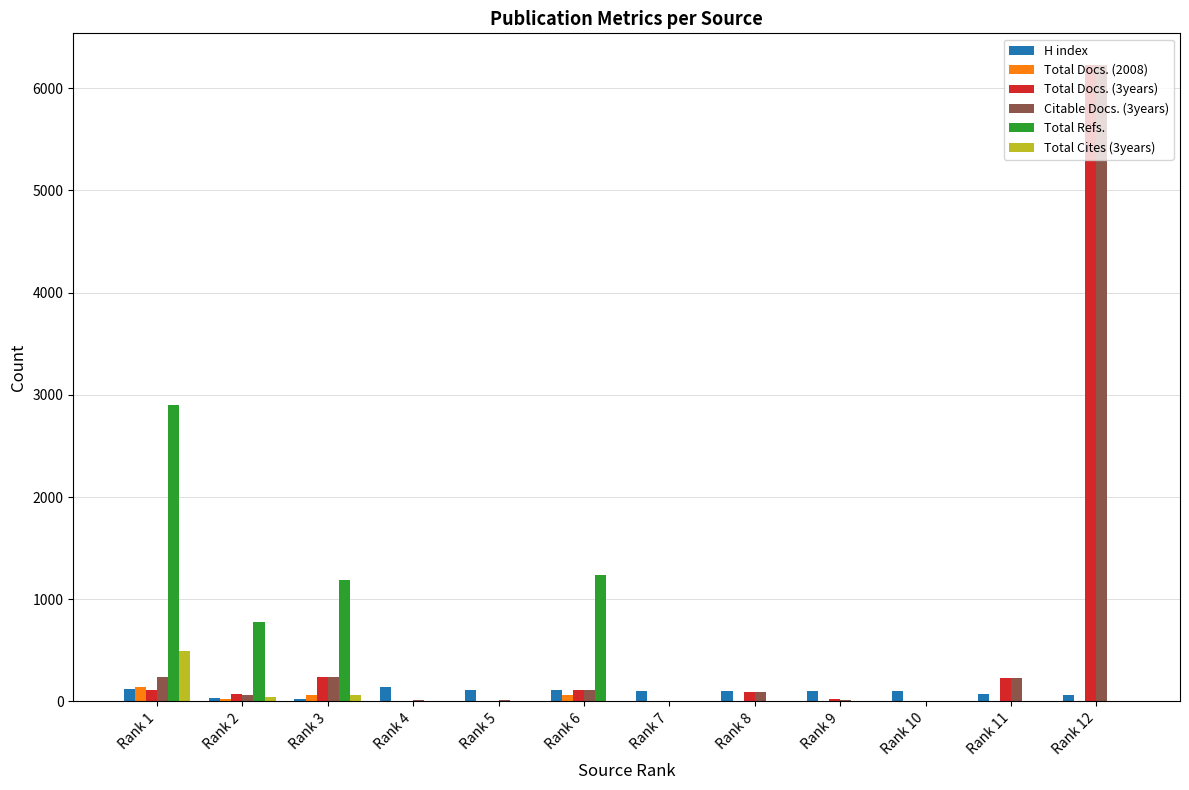

What is the greatest value displayed?

6224